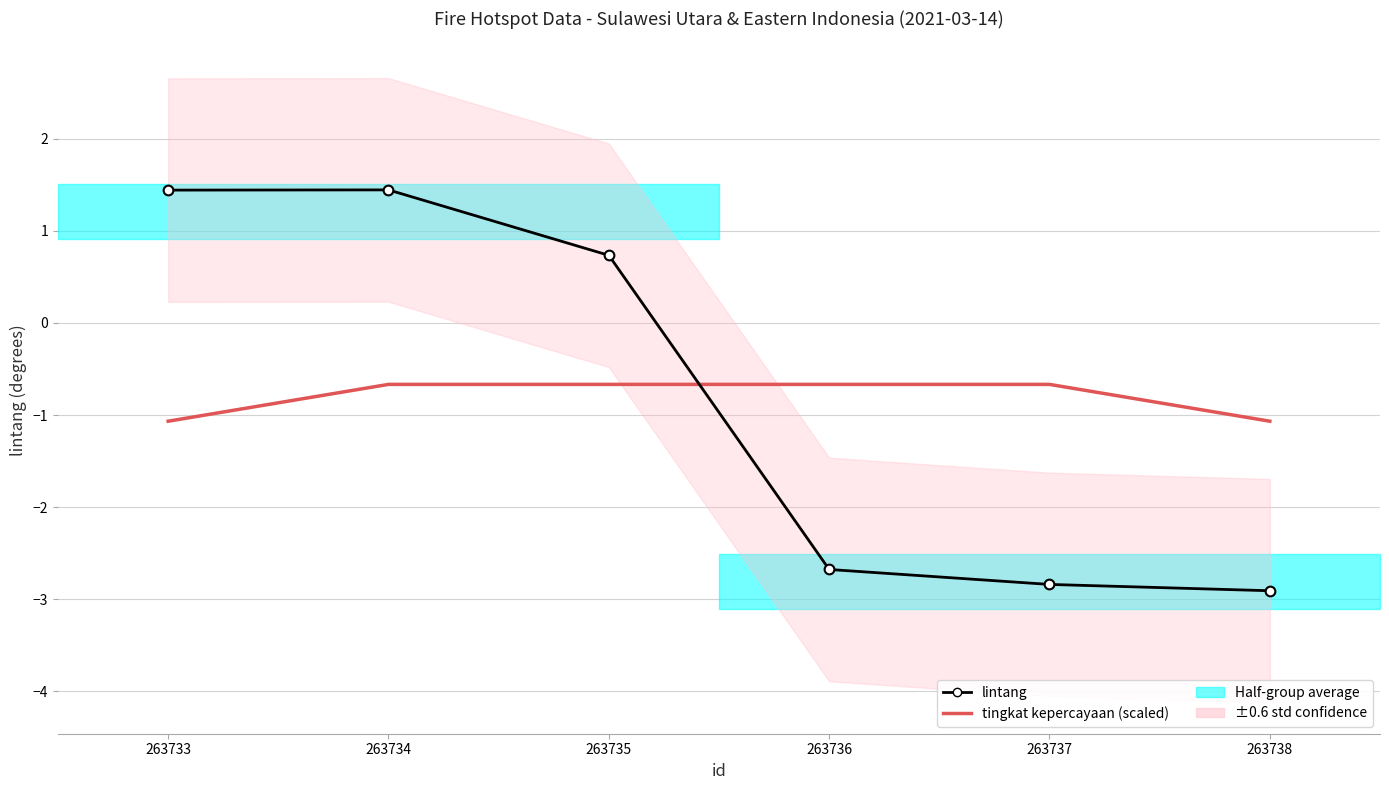

At which category does the chart reach its minimum across all series?

263738